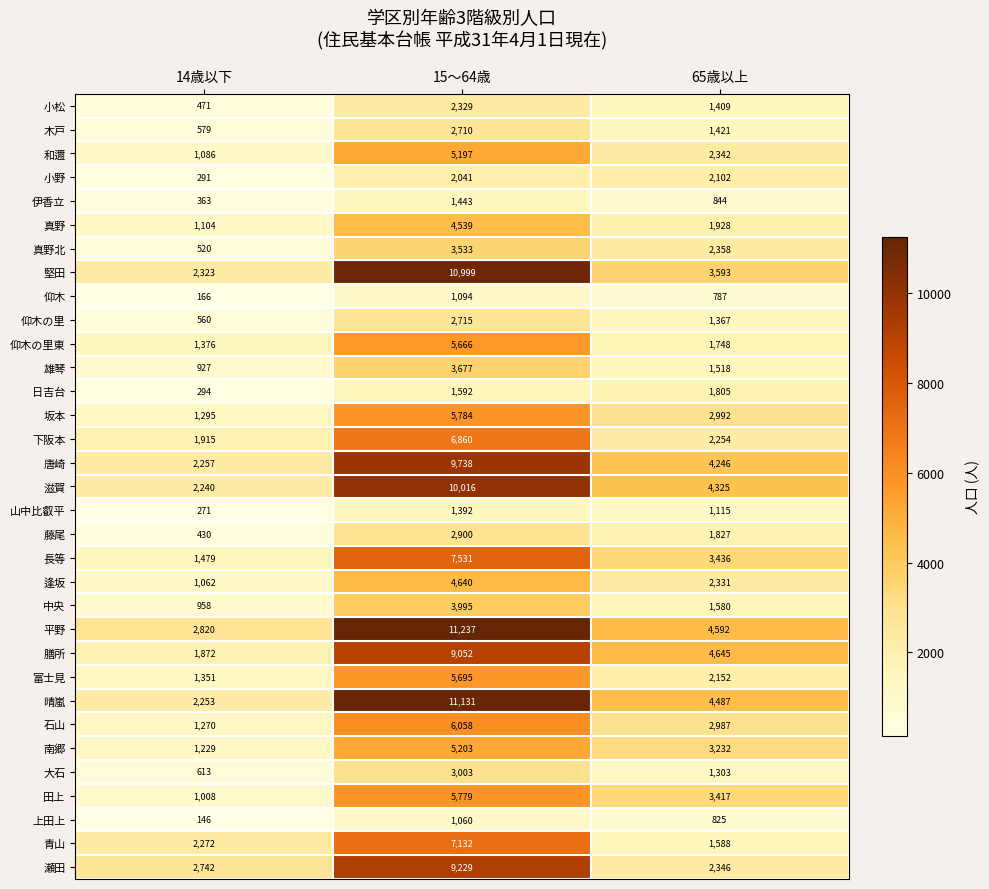

Which series has the widest spread of values?

晴嵐